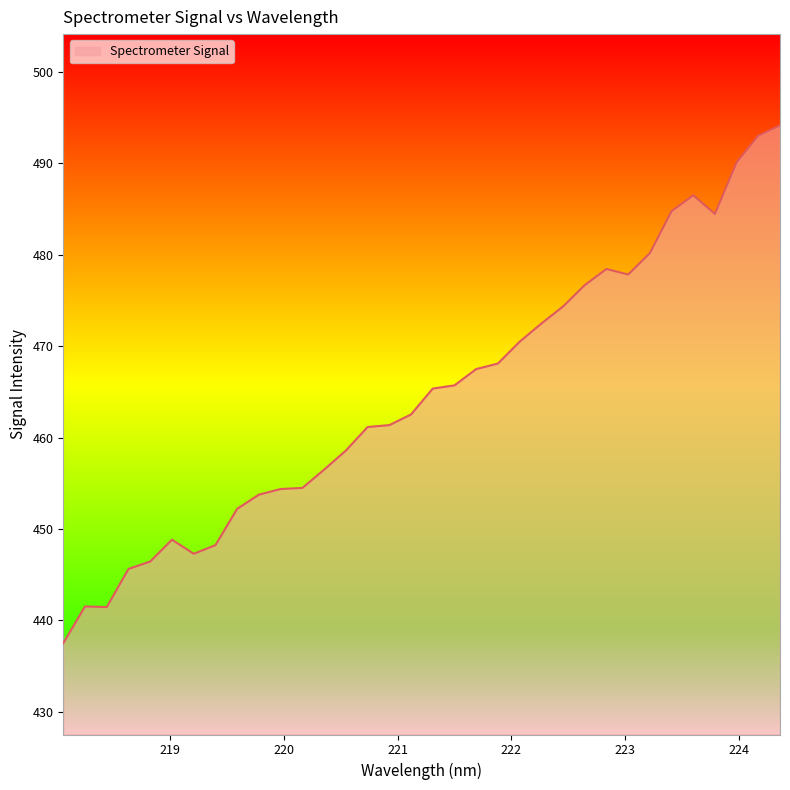

What is the difference between the maximum and minimum values?

56.7